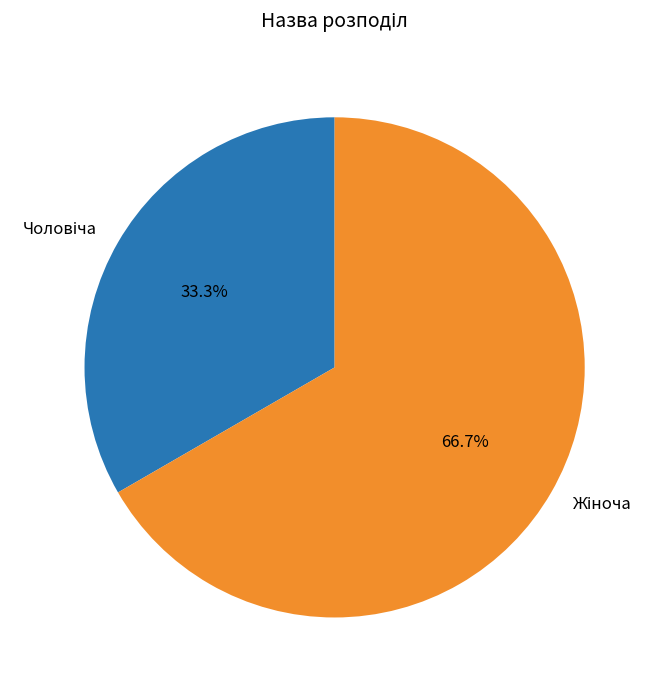

Count the number of slices in the pie.

2